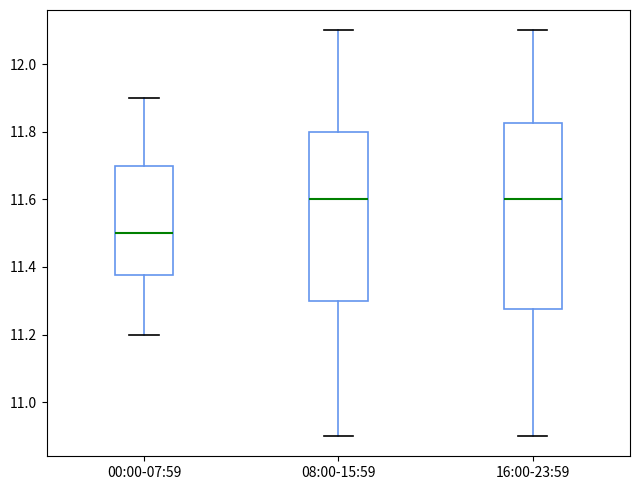

Reading left to right, transcribe this box plot: for each box, give where its median line is, the range the box spans, and where its two whiskers end, as read against the y-axis. The values are not printed on the chart, so give them approximately, as read against the axis.

00:00-07:59: median 11.50, box 11.38 to 11.70, whiskers 11.20 to 11.90
08:00-15:59: median 11.60, box 11.30 to 11.80, whiskers 10.90 to 12.10
16:00-23:59: median 11.60, box 11.28 to 11.82, whiskers 10.90 to 12.10